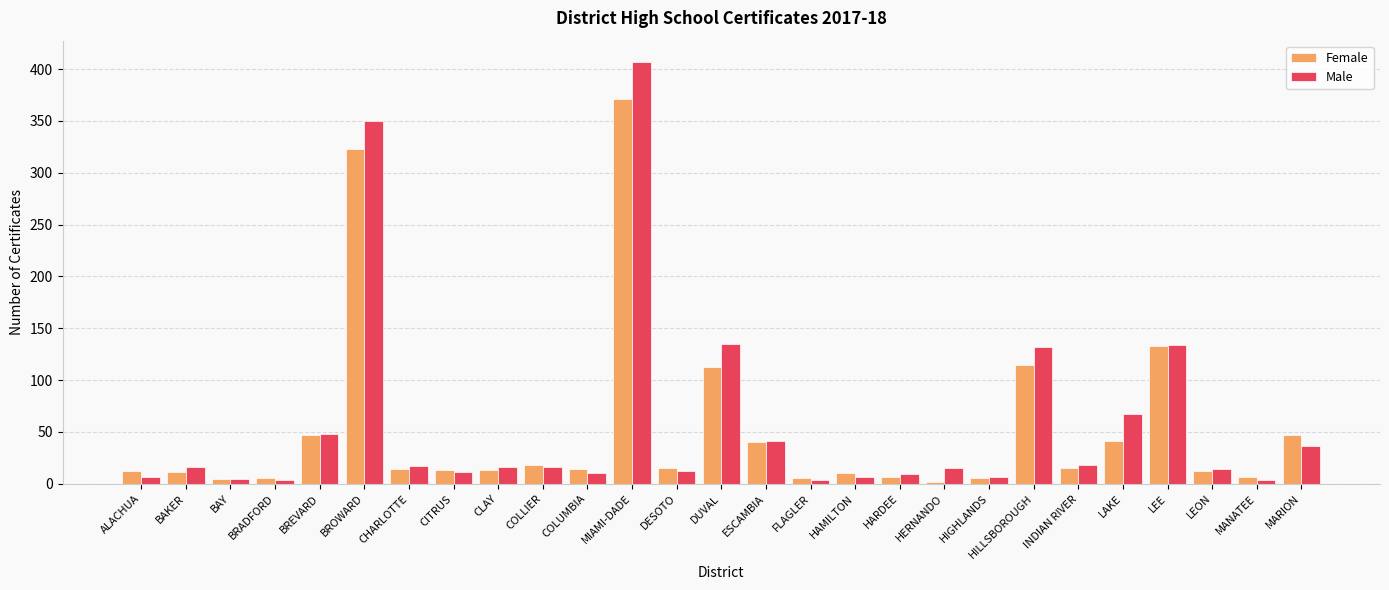

What is the label of the 24th bar from the right?

BRADFORD